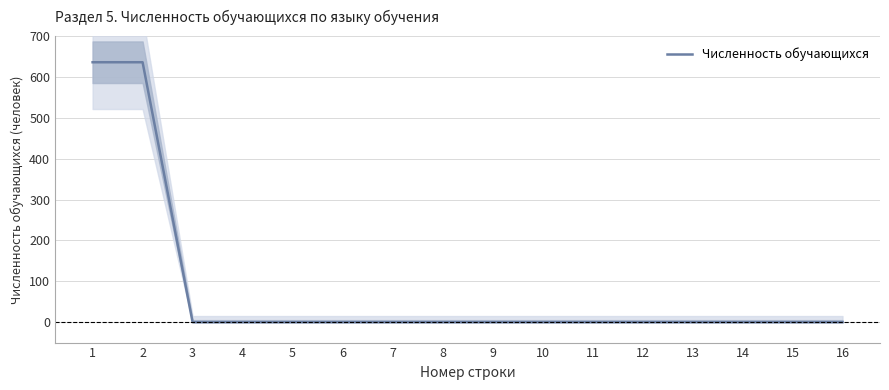

Reading left to right, extract all data points from this chart.

636	636	0	0	0	0	0	0	0	0	0	0	0	0	0	0